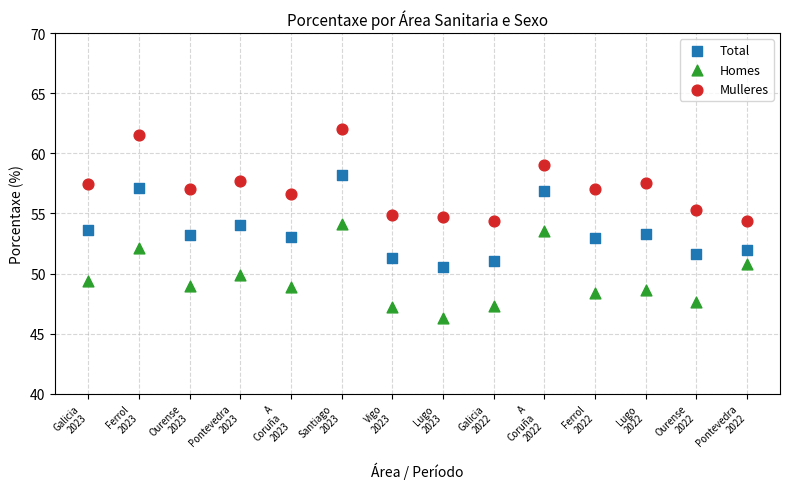

Which series contains the lowest Y value?

Homes